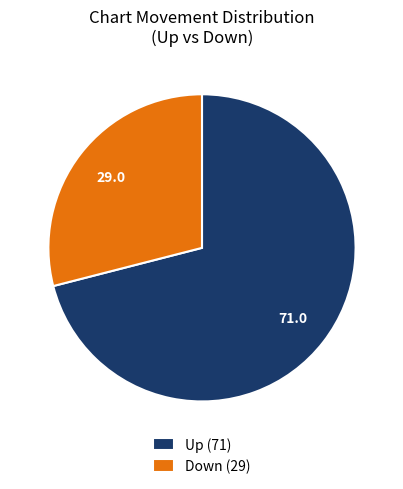

The Up slice represents 58% of the pie. True or false?

False